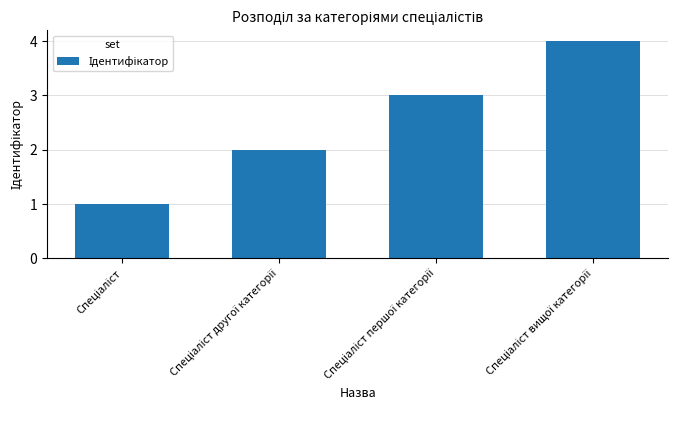

What is the greatest value displayed?

4